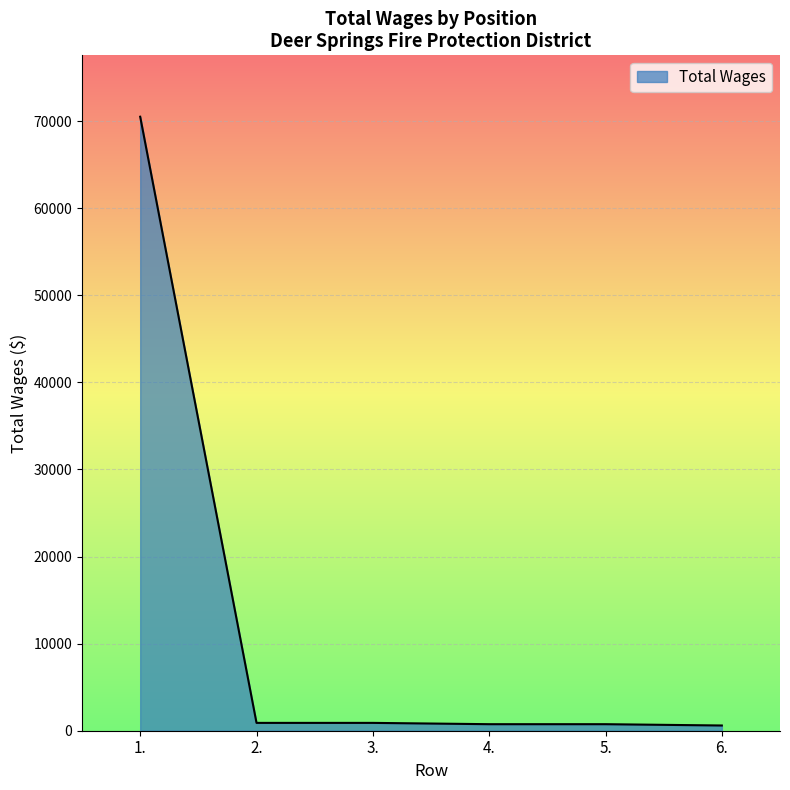

Does the chart display data point markers on the line(s)?

No